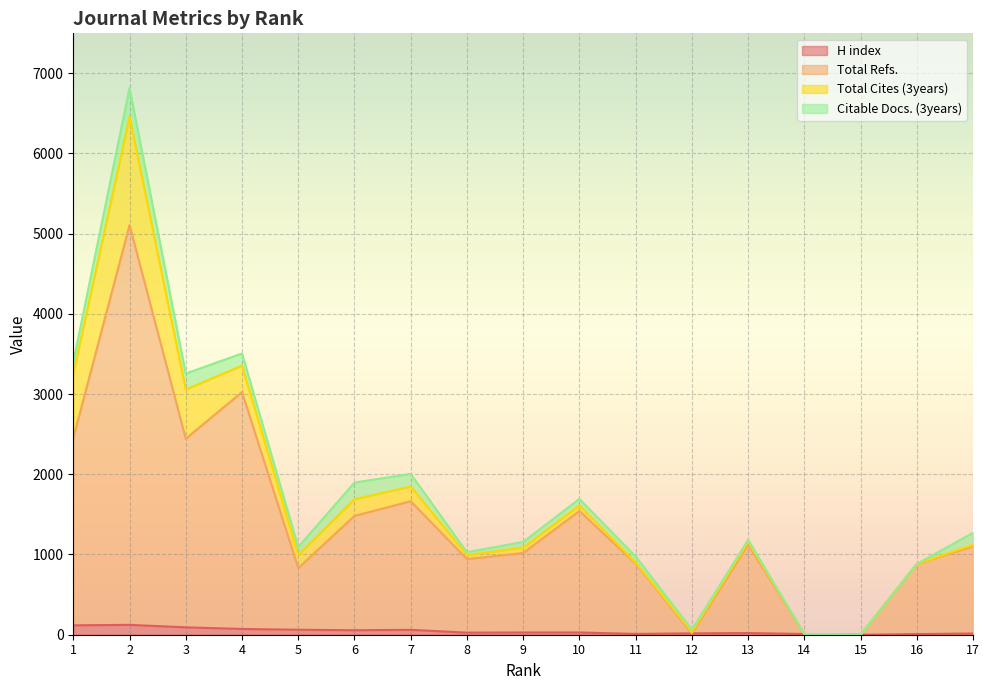

At which category does the chart reach its minimum across all series?

15